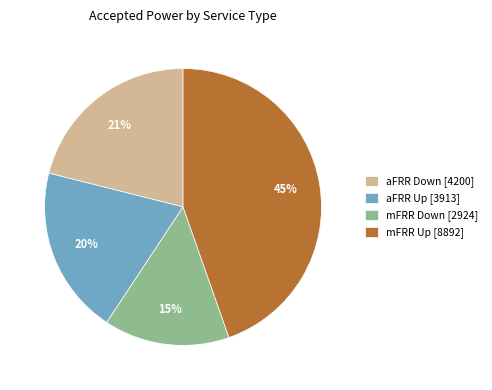

To the nearest percent, what is the average slice percentage?

25%